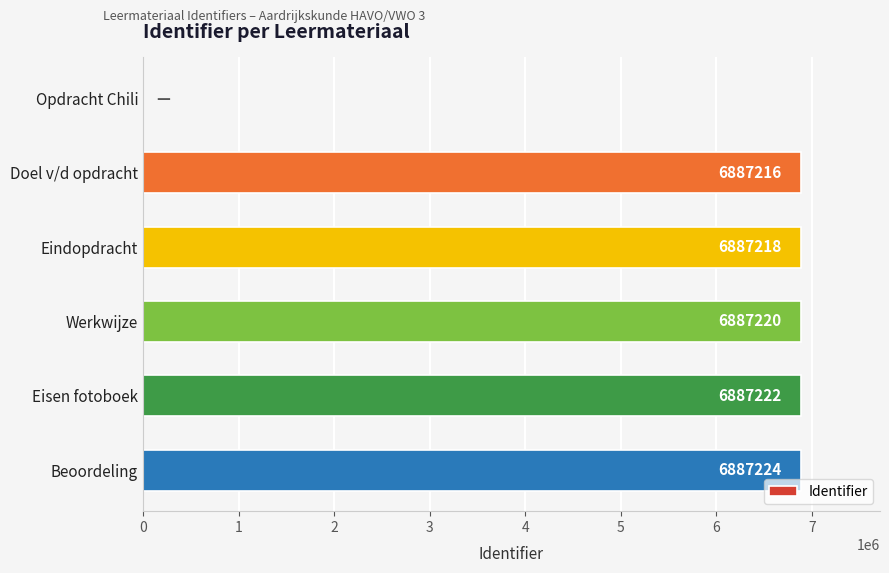

Approximately how many times larger is the value at Eisen fotoboek compared to Eindopdracht?

1.0